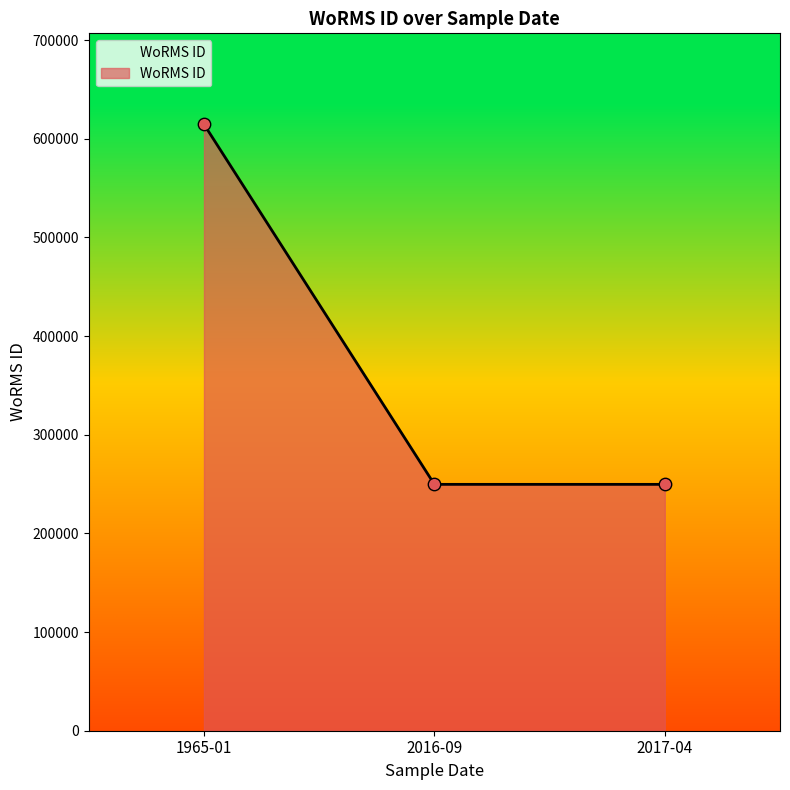

What is the ratio of the value at 2016-09 to the value at 1965-01?

0.4